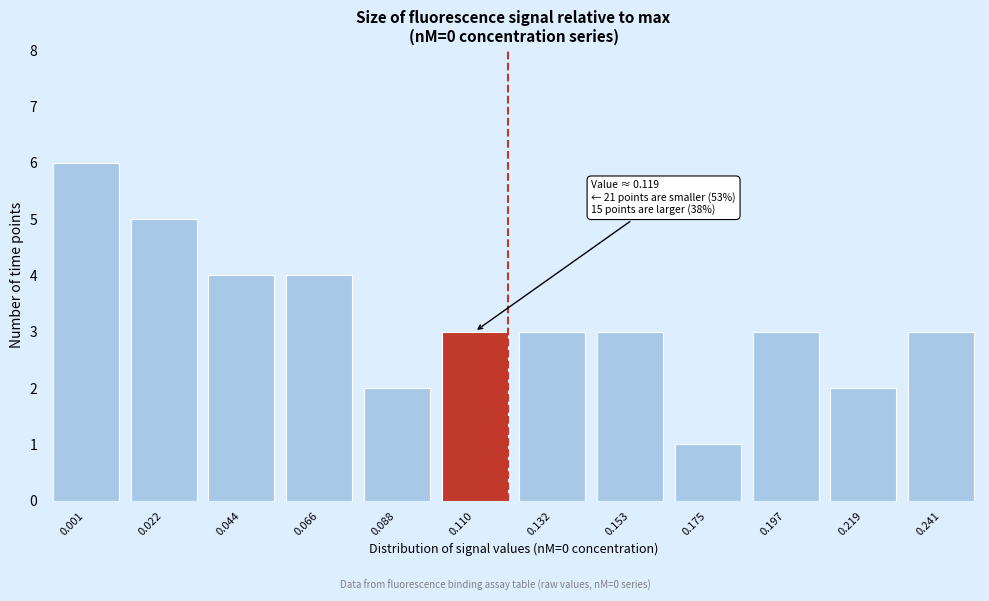

Reading right to left, transcribe all the data shown in this chart.

3	2	3	1	3	3	3	2	4	4	5	6